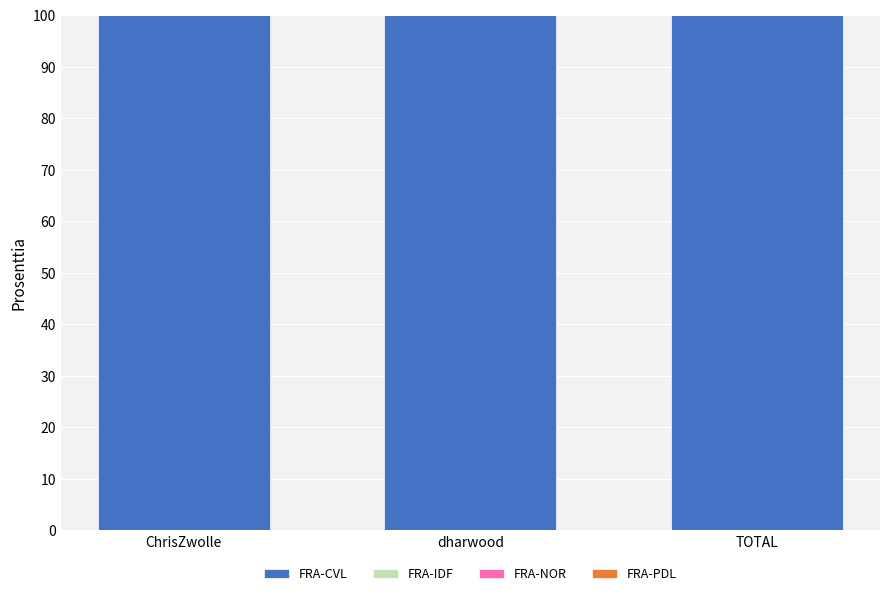

The value of FRA-CVL at TOTAL is 174.9. True or false?

False